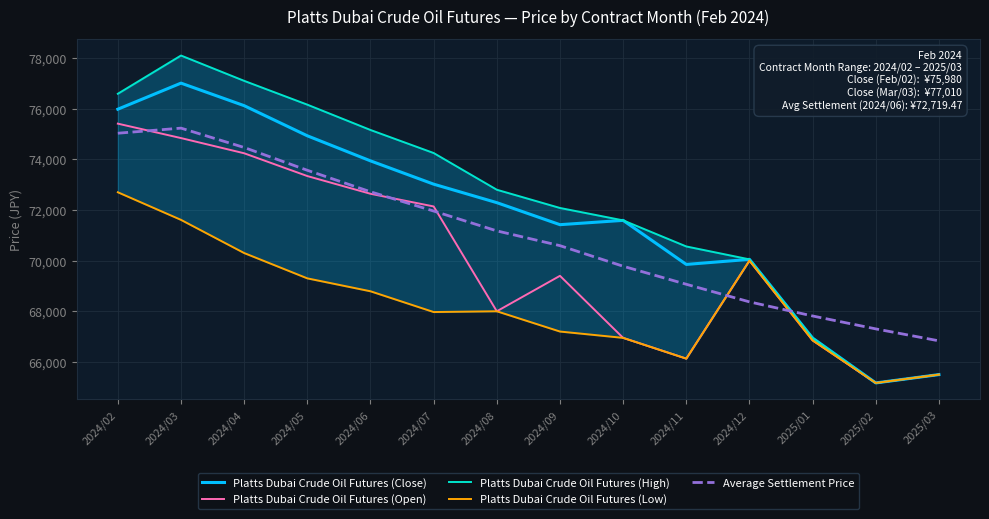

Rank the series at 2024/06 from lowest to highest value.

Platts Dubai Crude Oil Futures (Low), Platts Dubai Crude Oil Futures (Open), Average Settlement Price, Platts Dubai Crude Oil Futures (Close), Platts Dubai Crude Oil Futures (High)